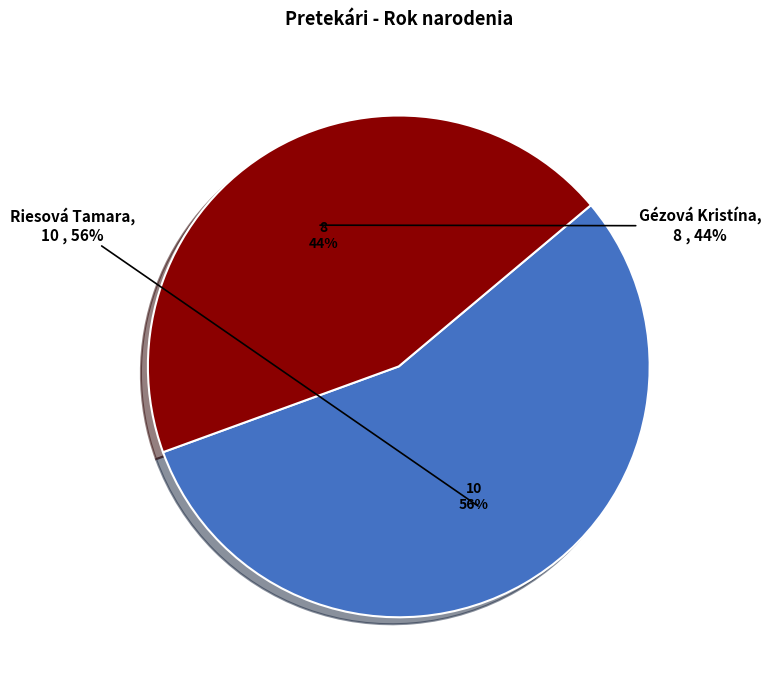

Does any single category account for the majority?

Yes